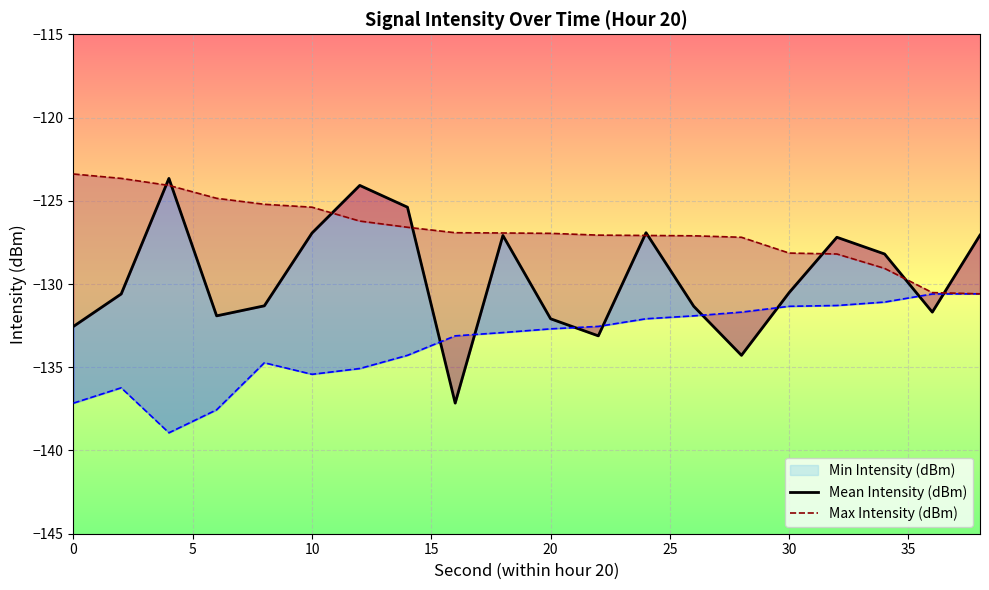

What is the minimum value shown in the chart?

-138.9